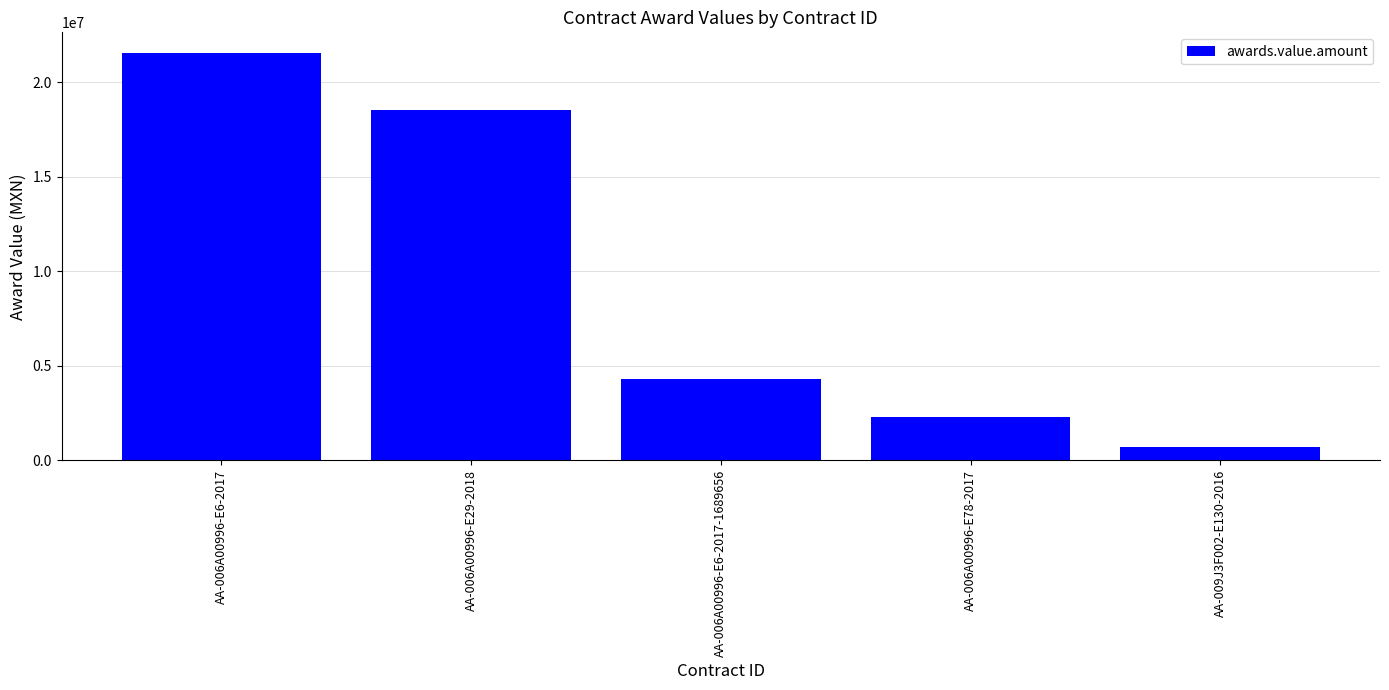

List the labels in order of value, smallest first.

AA-009J3F002-E130-2016, AA-006A00996-E78-2017, AA-006A00996-E6-2017-1689656, AA-006A00996-E29-2018, AA-006A00996-E6-2017